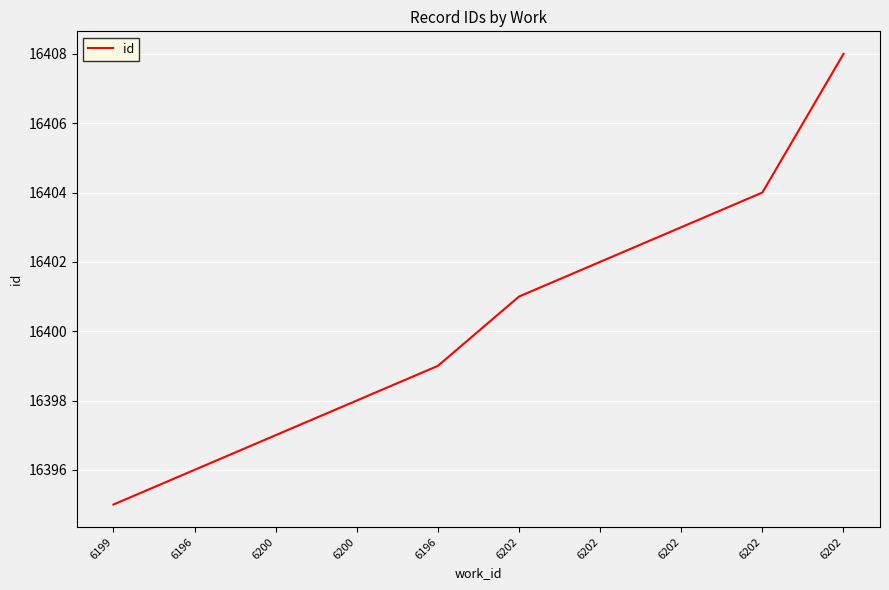

Between 6202 and 6196, which is larger?

6202